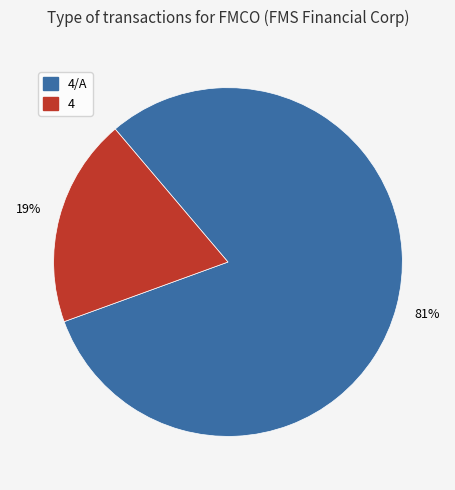

To the nearest percent, what is the average slice percentage?

50%